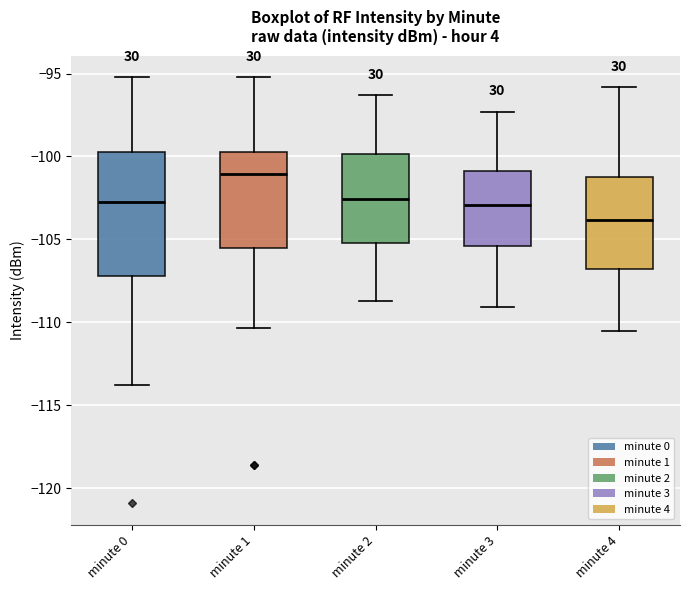

Reading left to right, read every box against the y-axis: the position of its median line, the range the box covers, and the ends of its whiskers. The values are not printed on the chart, so give them approximately, as read against the axis.

minute 0: median -103.0, box -107.0 to -99.5, whiskers -114.0 to -95.0
minute 1: median -101.0, box -105.5 to -99.5, whiskers -110.5 to -95.0
minute 2: median -102.5, box -105.0 to -100.0, whiskers -108.5 to -96.5
minute 3: median -103.0, box -105.5 to -101.0, whiskers -109.0 to -97.5
minute 4: median -104.0, box -107.0 to -101.0, whiskers -110.5 to -96.0